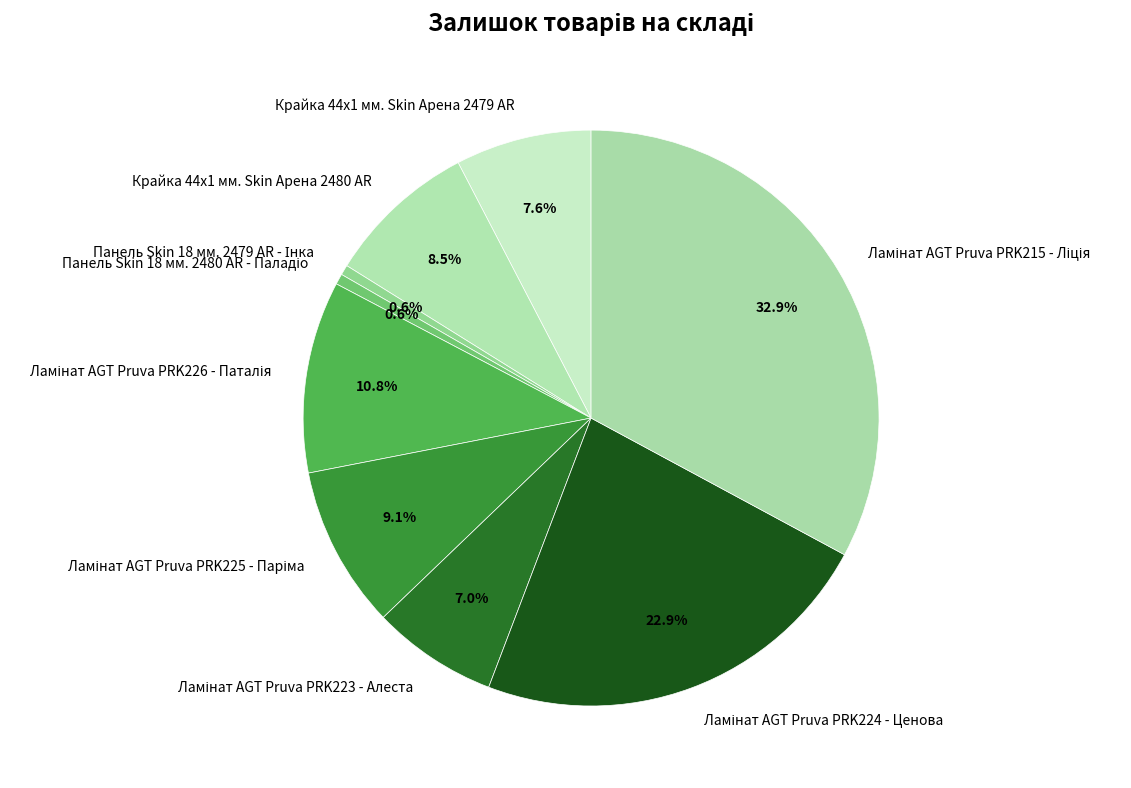

Is there any slice that represents more than half of the pie?

No